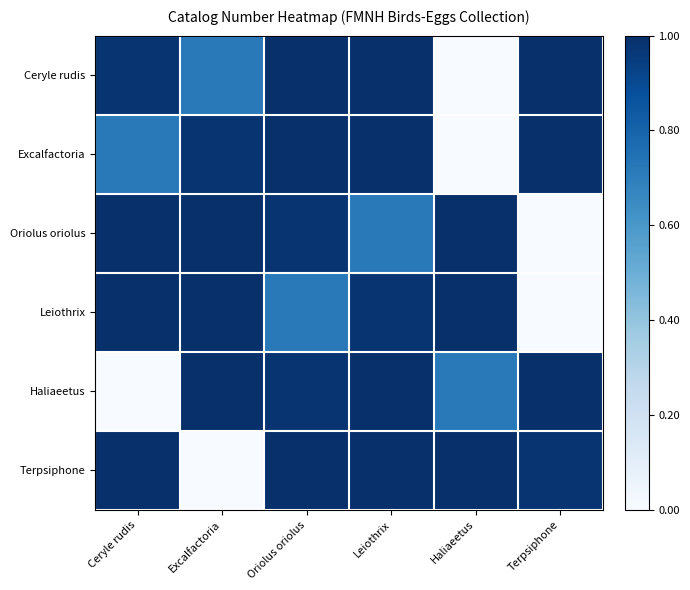

What is the maximum value shown in the chart?

1.0